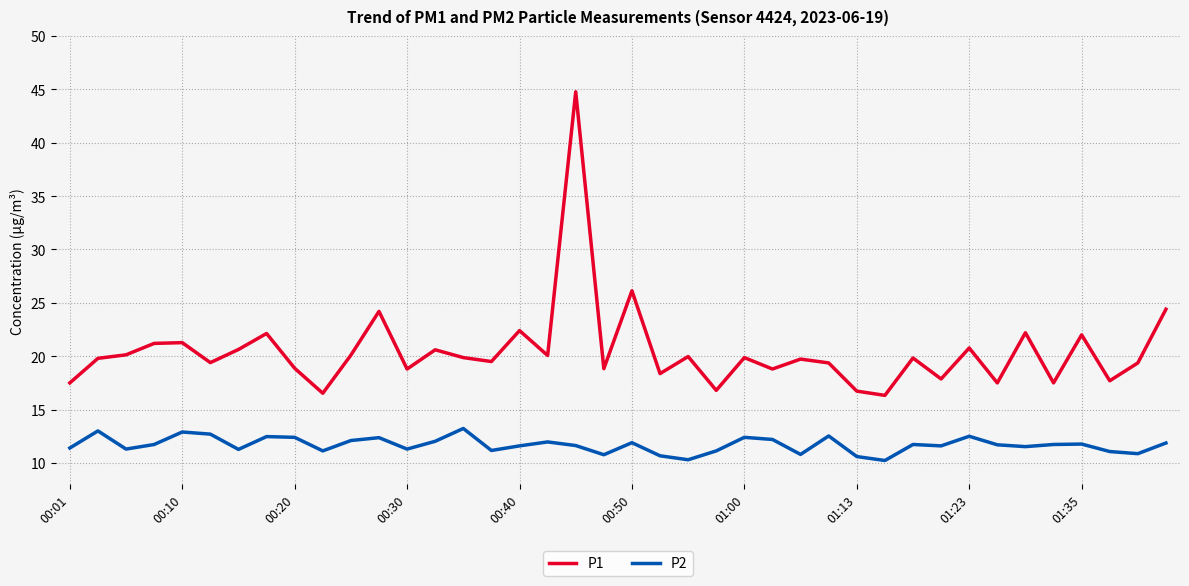

Rank the series by their maximum value, from lowest to highest.

P2, P1